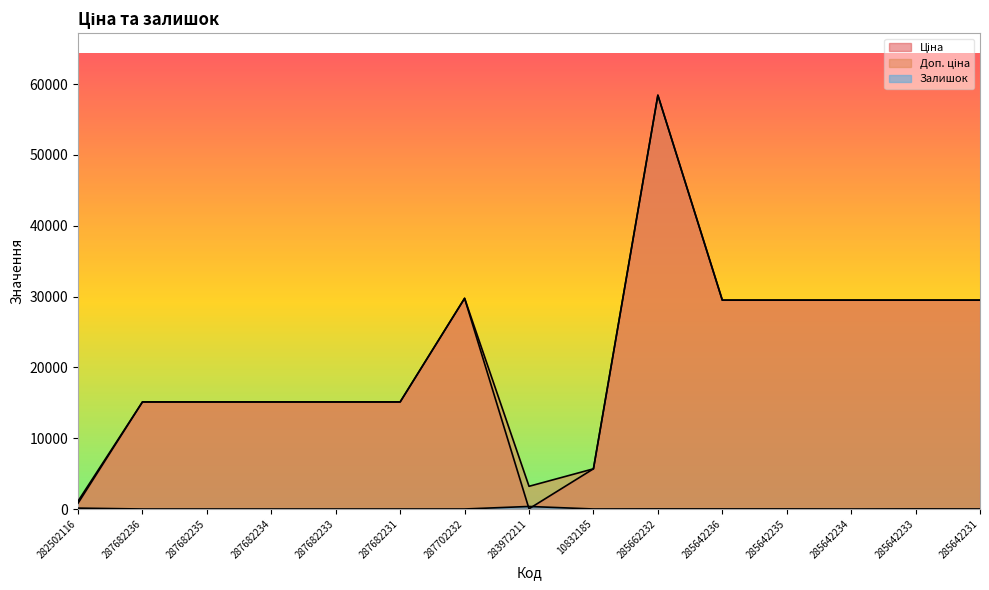

Which category has the lowest value in the Ціна series?

283972211